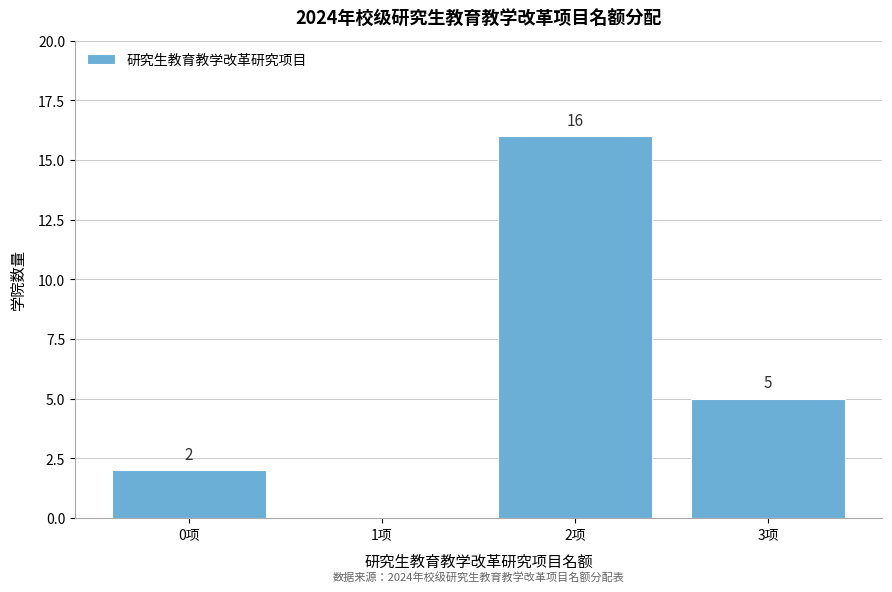

Over which range of the x-axis is the bar tallest?

1.5 to 2.5